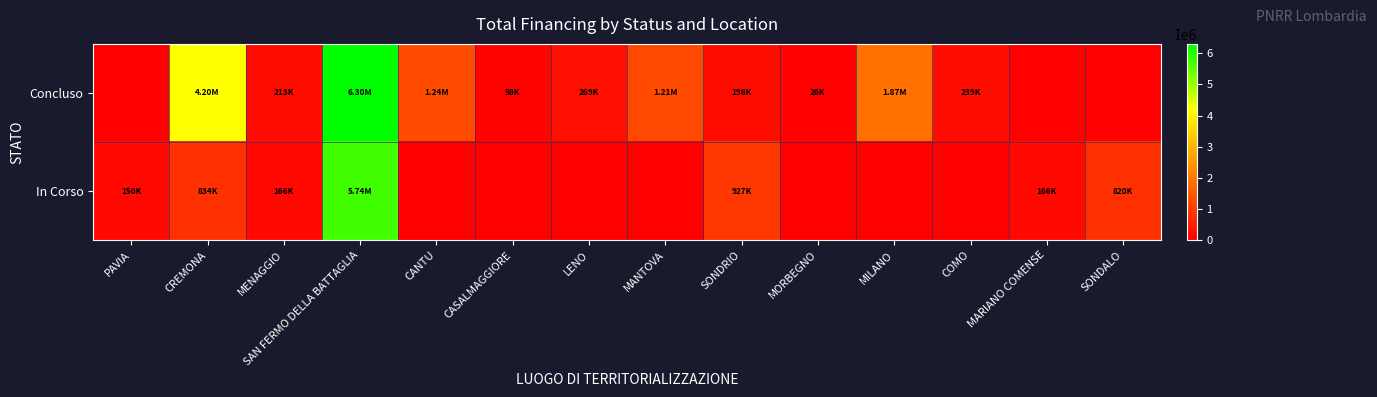

Reading left to right, list all the values displayed in this chart.

Concluso: PAVIA=0.0	CREMONA=4200224.8	MENAGGIO=212514.4	SAN FERMO DELLA BATTAGLIA=6303068.2	CANTU=1242450.0	CASALMAGGIORE=57564.0	LENO=269021.9	MANTOVA=1206048.8	SONDRIO=198433.0	MORBEGNO=26461.8	MILANO=1866366.7	COMO=238753.7	MARIANO COMENSE=0.0	SONDALO=0.0
In Corso: PAVIA=149694.7	CREMONA=833874.0	MENAGGIO=165553.7	SAN FERMO DELLA BATTAGLIA=5742257.7	CANTU=0.0	CASALMAGGIORE=0.0	LENO=0.0	MANTOVA=0.0	SONDRIO=927163.6	MORBEGNO=0.0	MILANO=0.0	COMO=0.0	MARIANO COMENSE=165553.7	SONDALO=820318.0